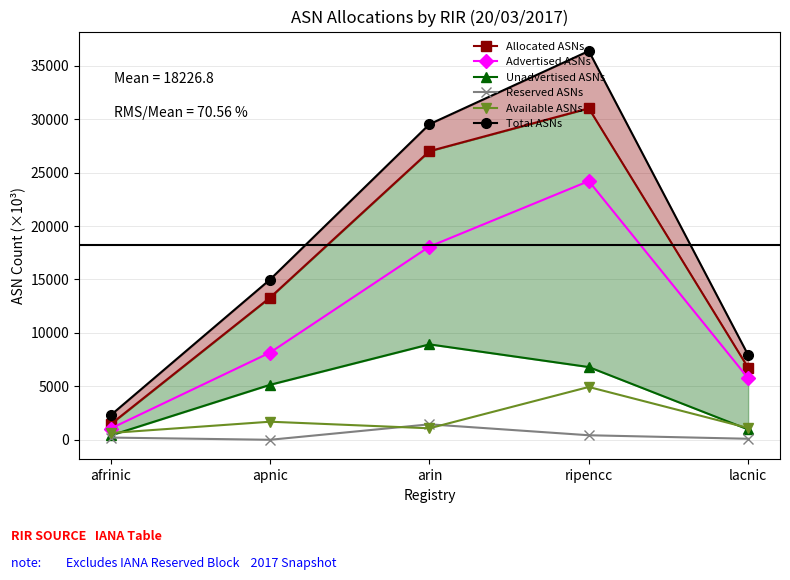

What is the label of the 4th point from the right?

apnic